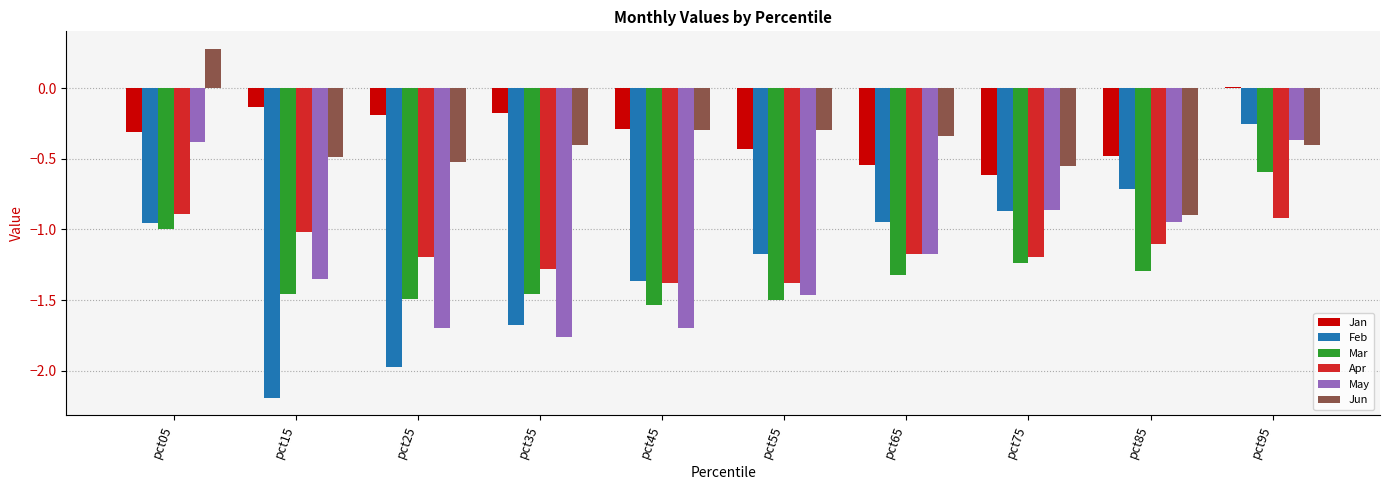

Which category has the highest value across all series?

pct05